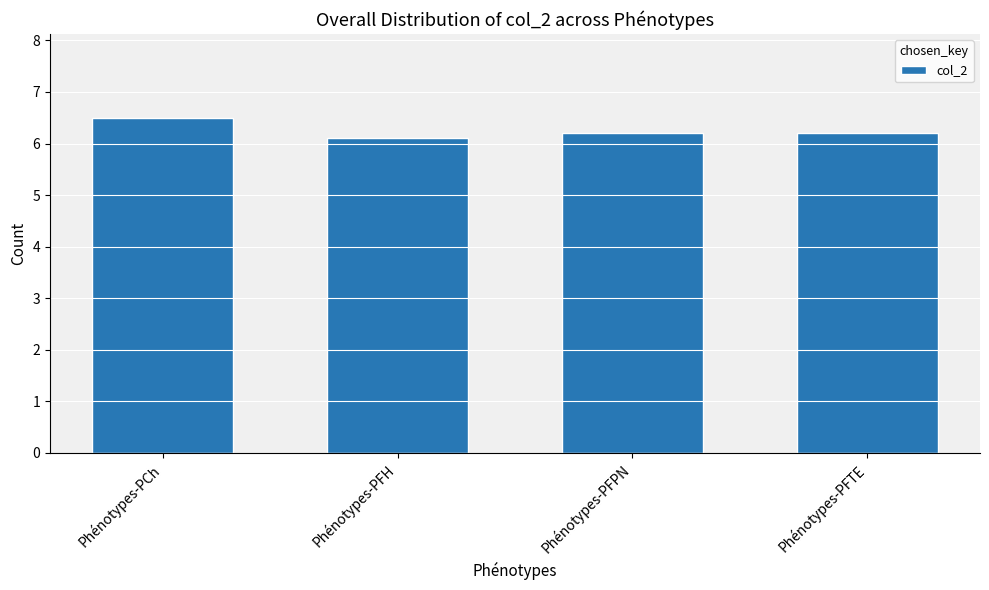

How many values are between 6 and 7?

4